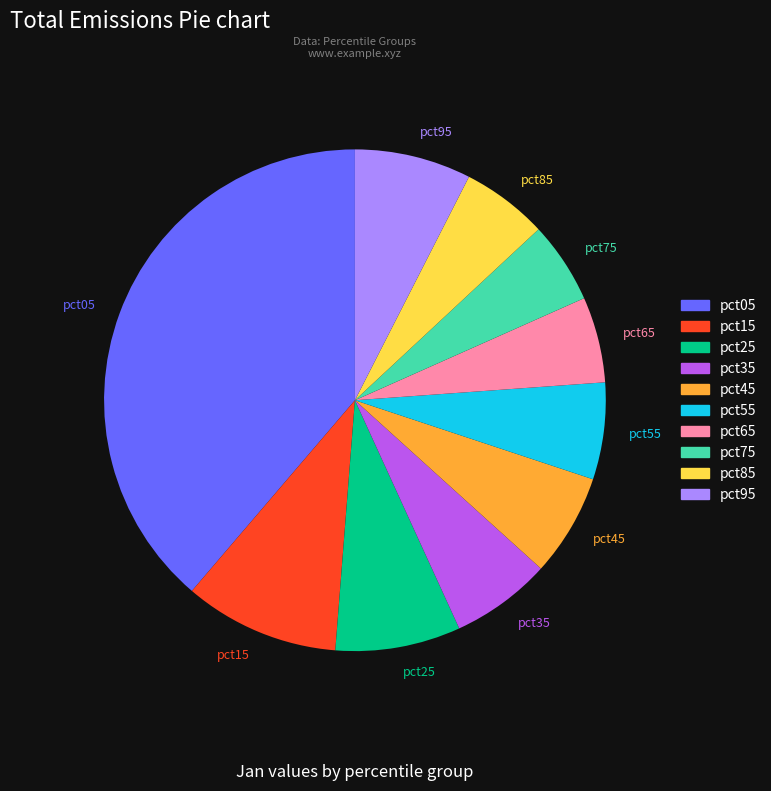

Count the number of slices in the pie.

10